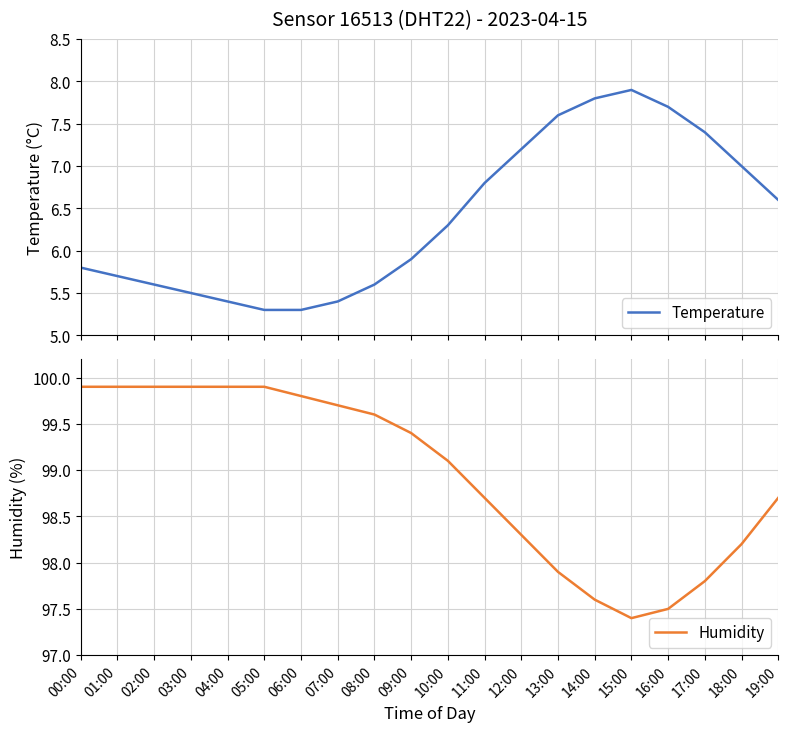

In Humidity, how many points are lower than both neighbors (excluding endpoints)?

1